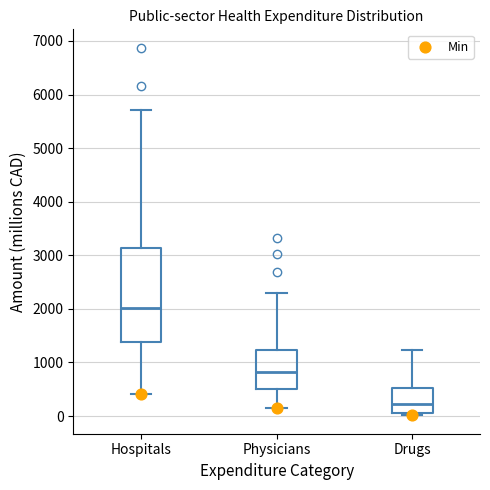

Which box has the highest median line?

Hospitals